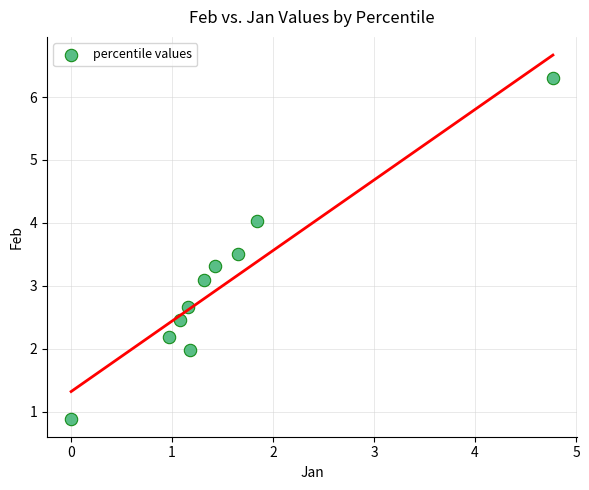

What Y value in the scatter plot is closest to 3?

3.1